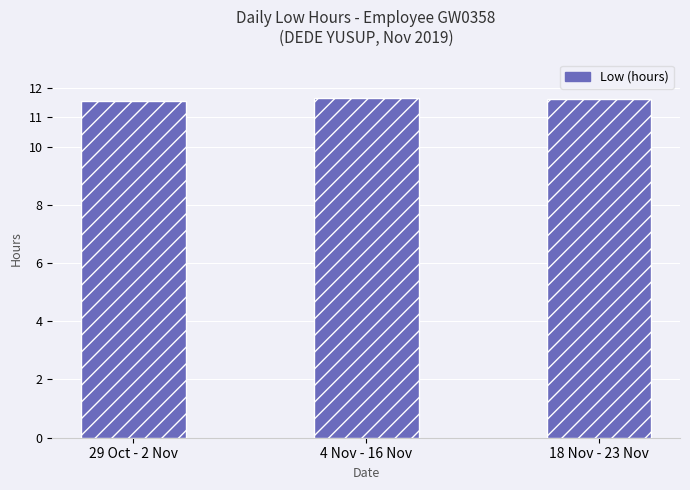

How many values are between 11 and 12?

3